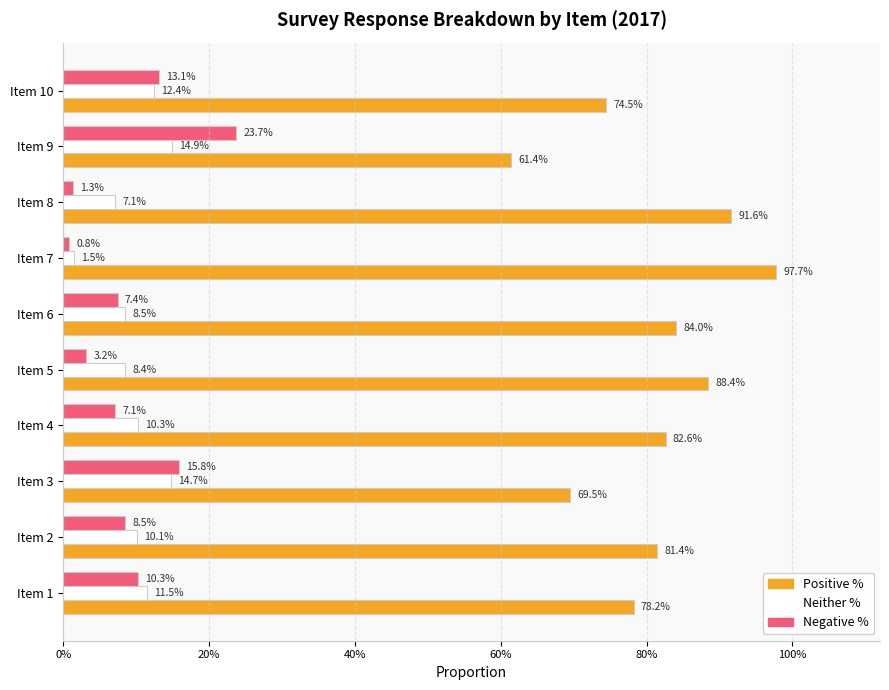

Reading left to right, extract all data points from this chart.

Positive %: 0.8	0.8	0.7	0.8	0.9	0.8	1.0	0.9	0.6	0.7
Neither %: 0.1	0.1	0.1	0.1	0.1	0.1	0.0	0.1	0.1	0.1
Negative %: 0.1	0.1	0.2	0.1	0.0	0.1	0.0	0.0	0.2	0.1